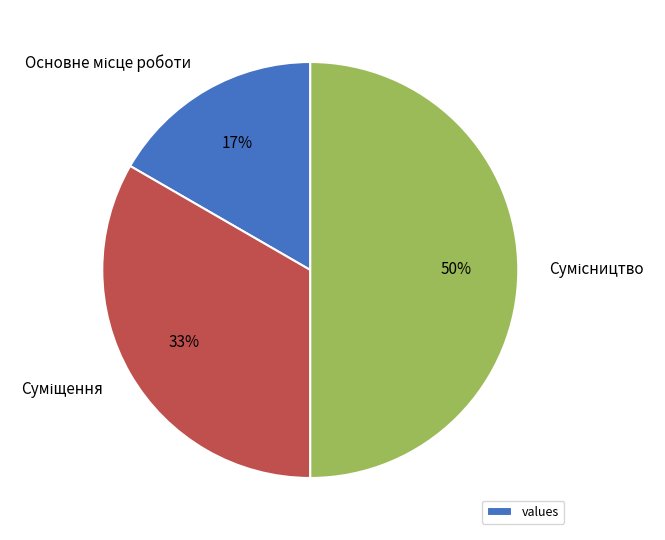

To the nearest percent, what is the difference between the largest and smallest slice percentages?

33%